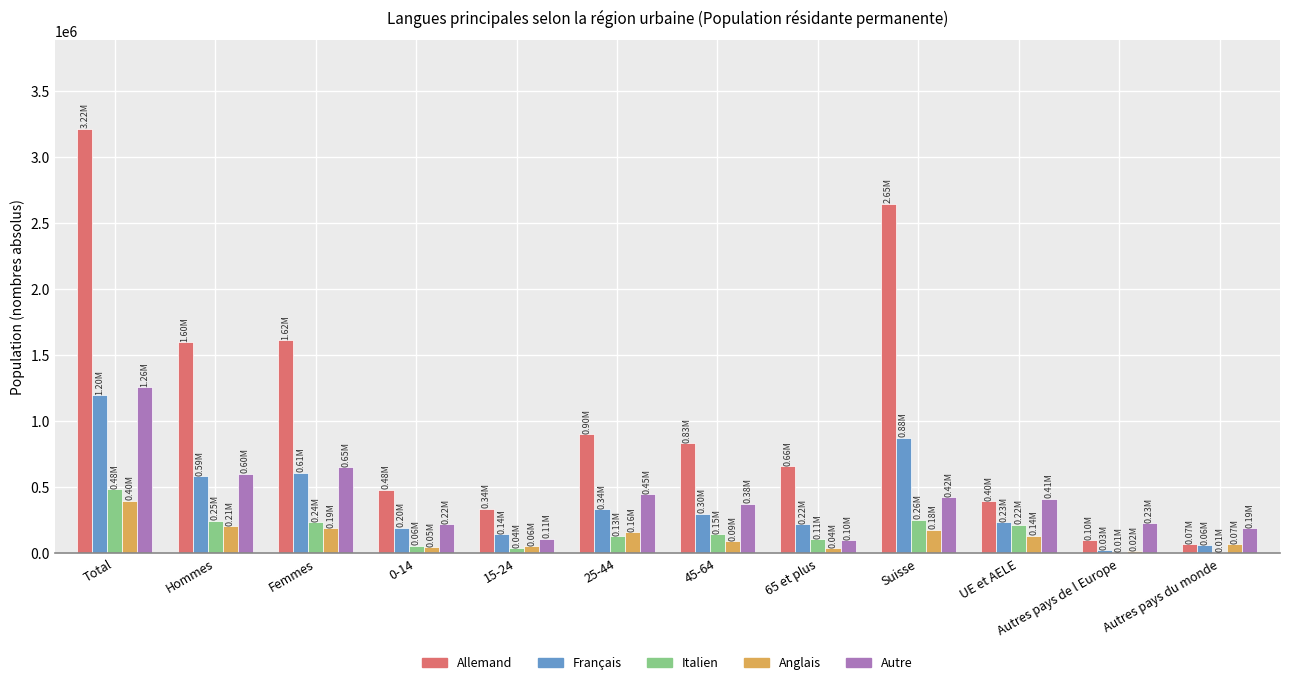

How many groups of bars are there?

12